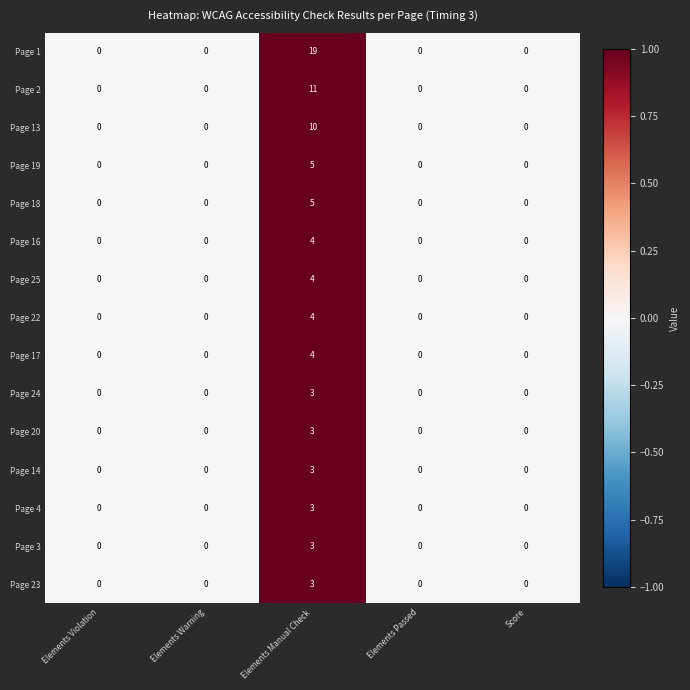

Which series has the widest spread of values?

Page 1